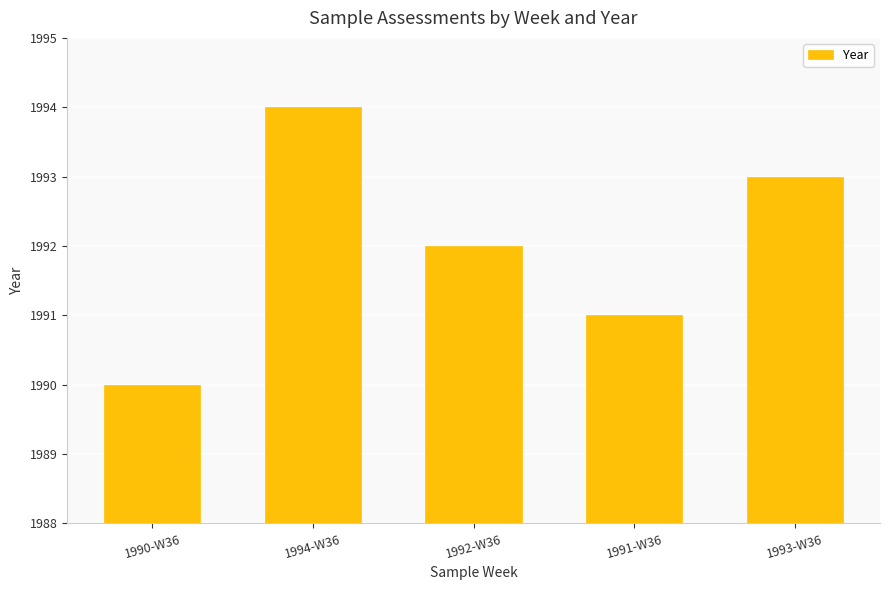

Count the values in the range 1991 to 1993.

3